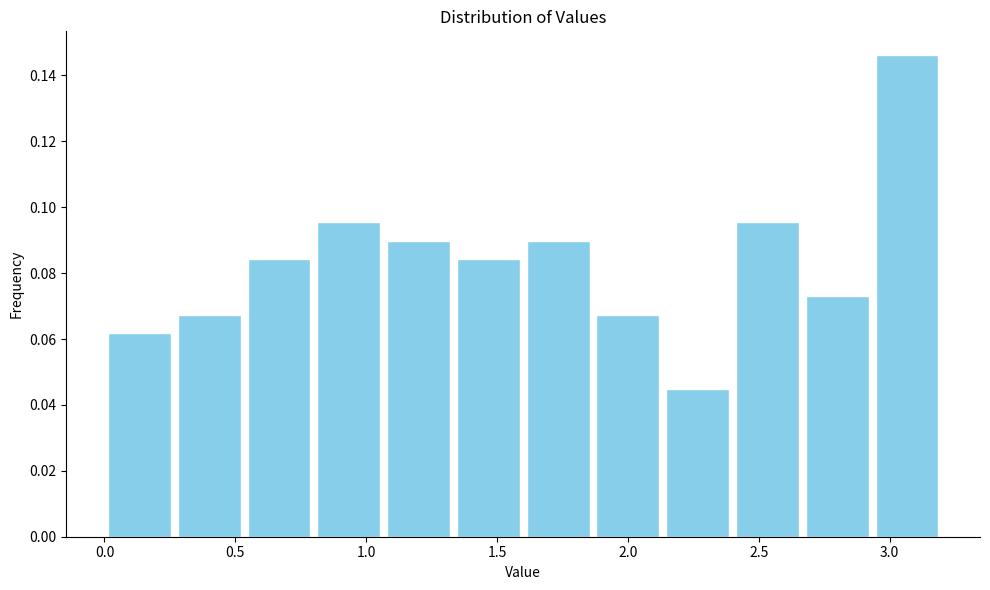

Which range on the x-axis has the tallest bar?

2.95 to 3.20